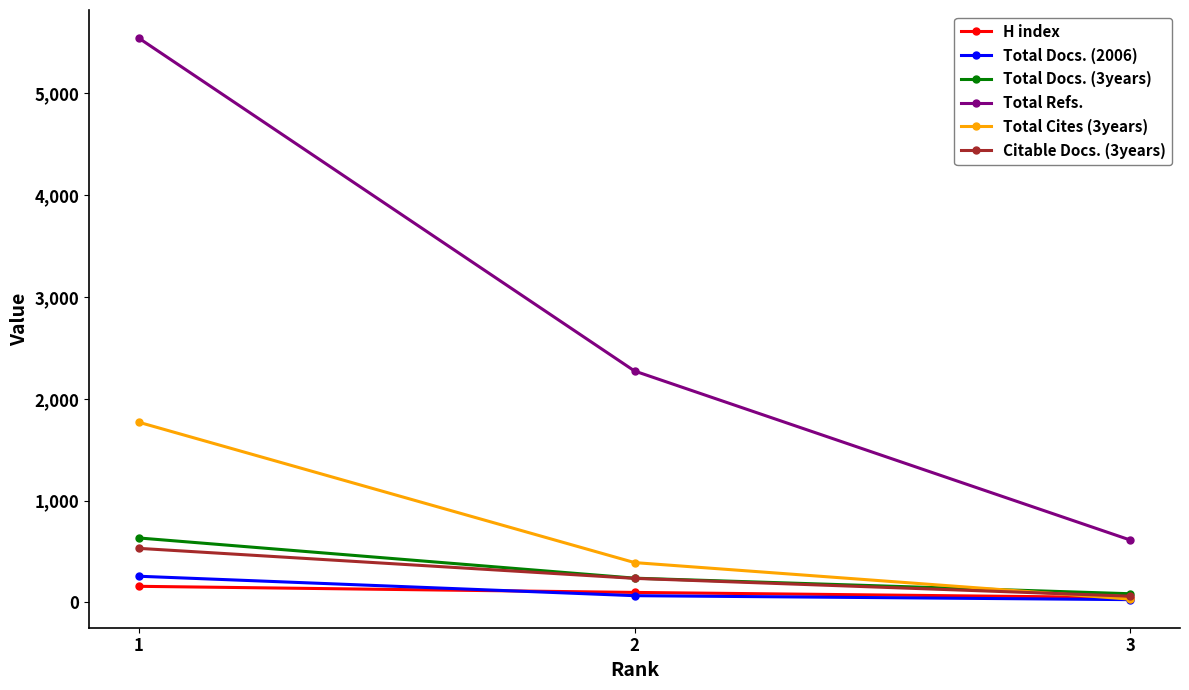

How many values in the Total Refs. series are below 2272?

1